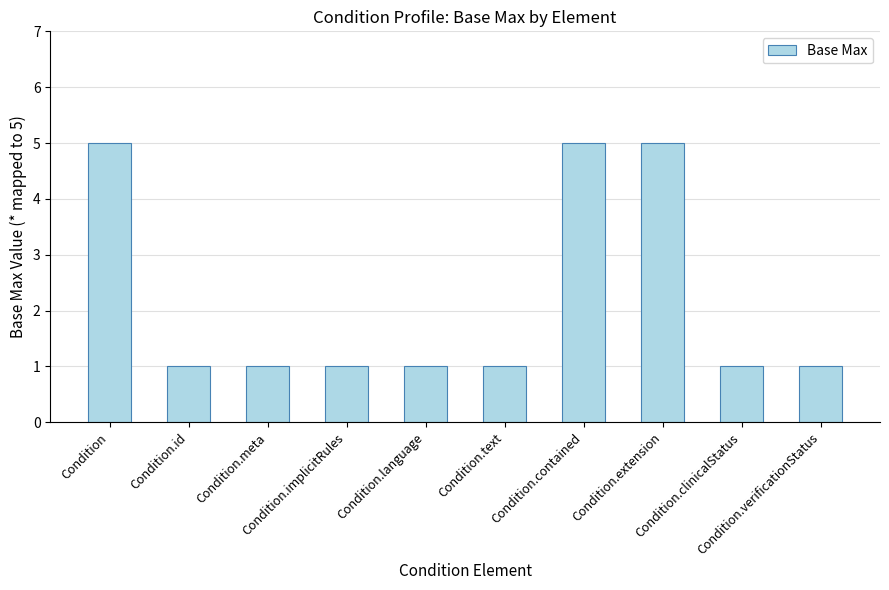

What is the value of the 8th bar from the left?

5